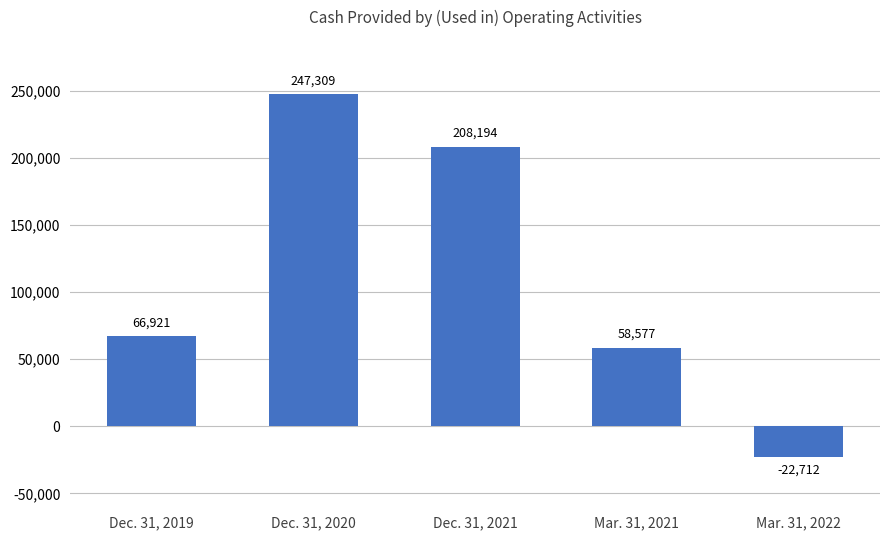

What position from the left is Dec. 31, 2020?

2